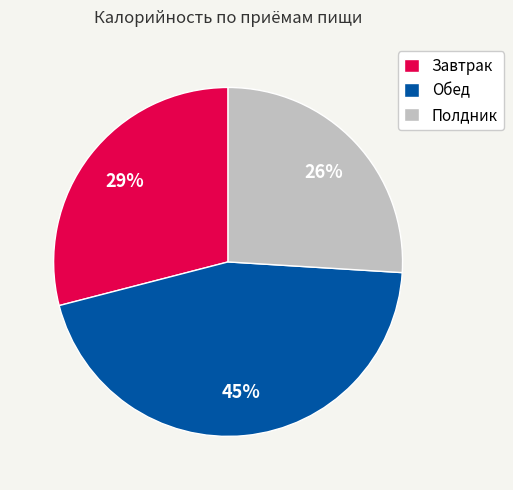

Between Завтрак and Обед, which is larger?

Обед